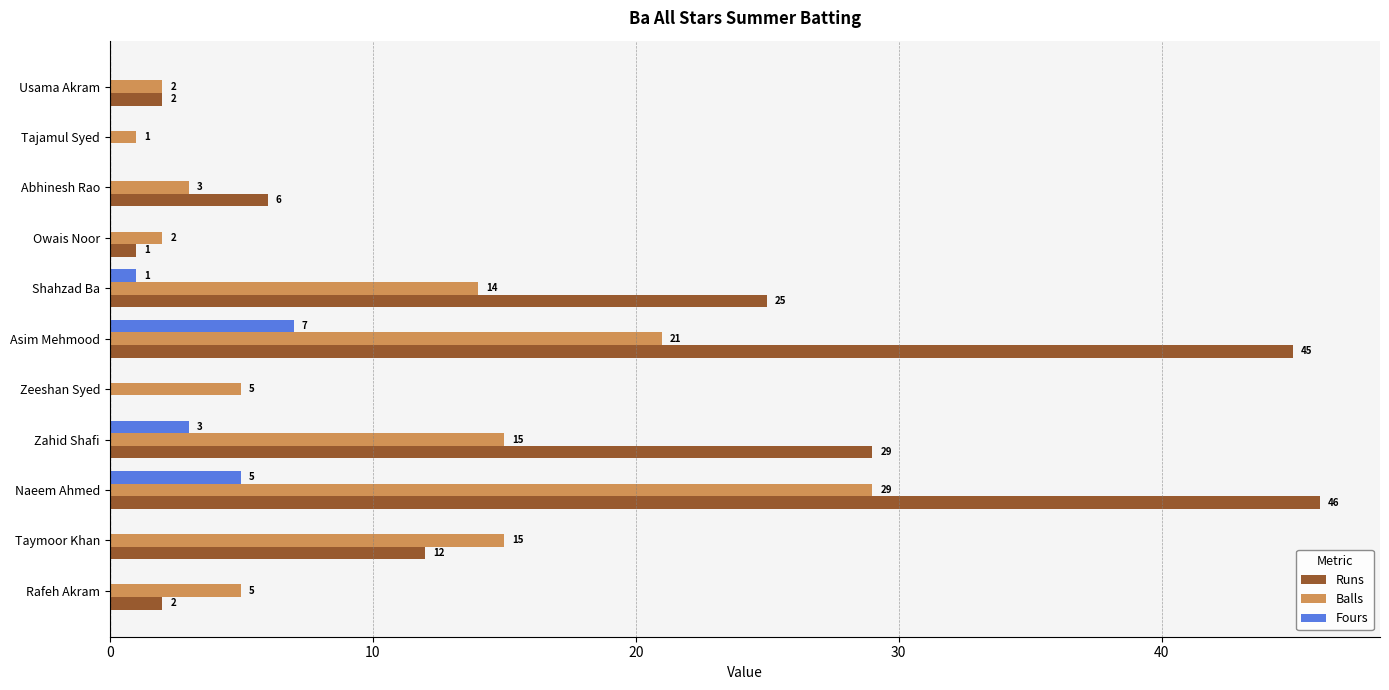

Which category has the highest value in the Balls series?

Naeem Ahmed